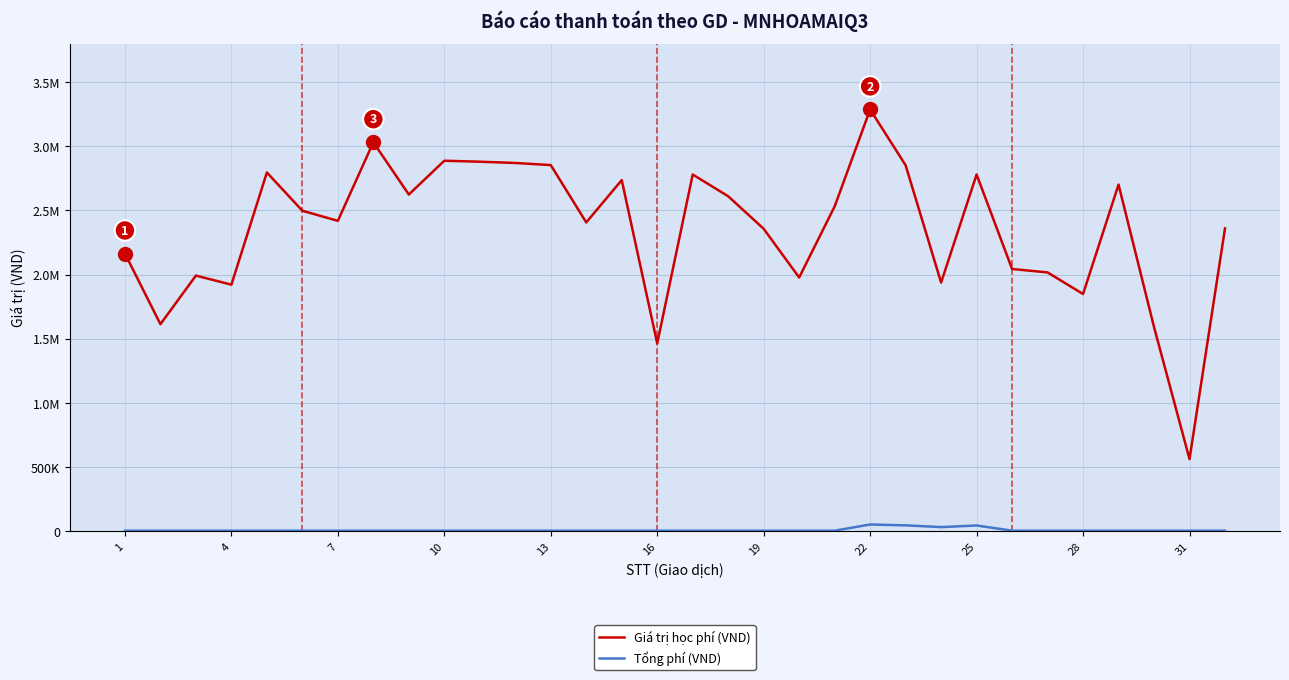

What is the difference between the maximum and minimum values in the Giá trị học phí (VND) series?

2725250